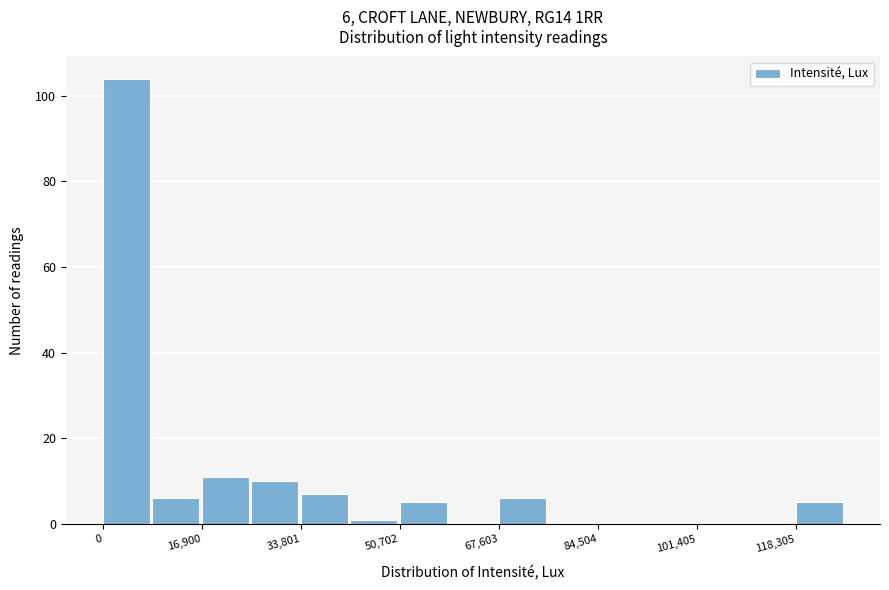

Over which range of the x-axis is the bar tallest?

0 to 8000